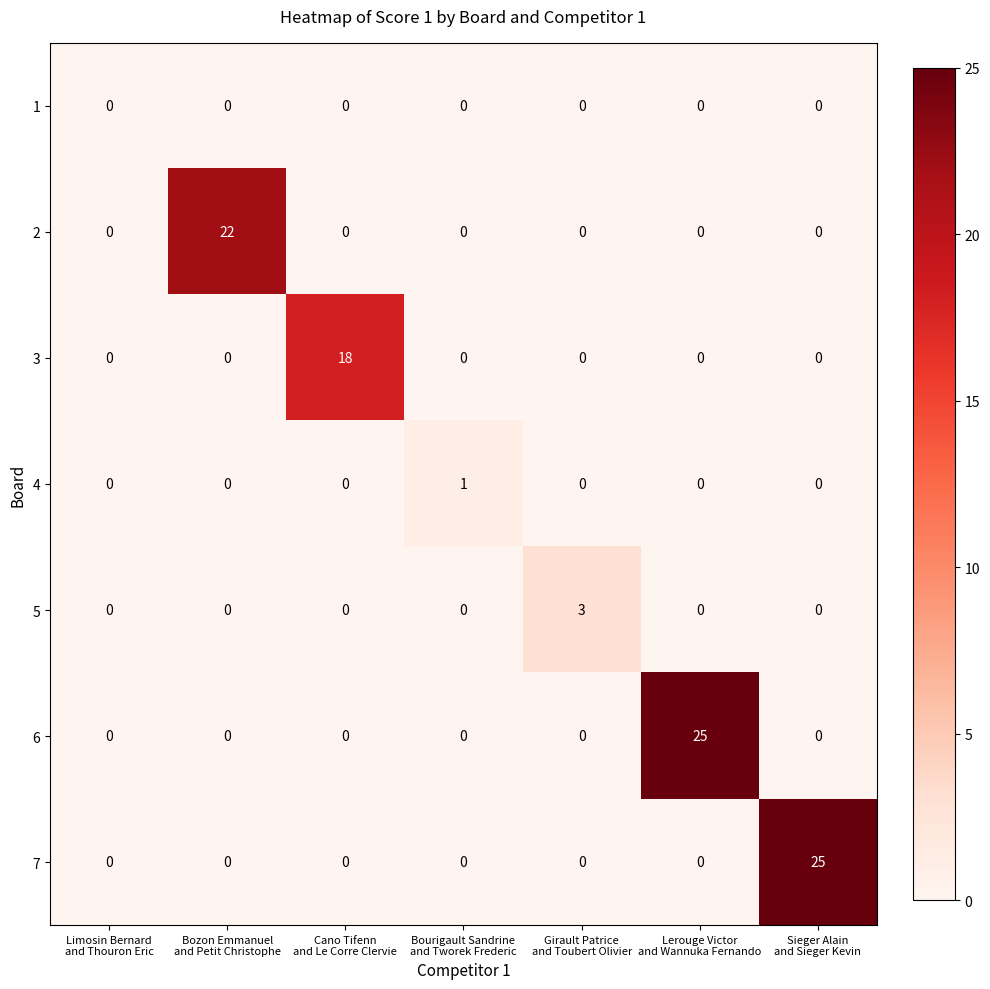

At how many categories does at least one series exceed 2?

5